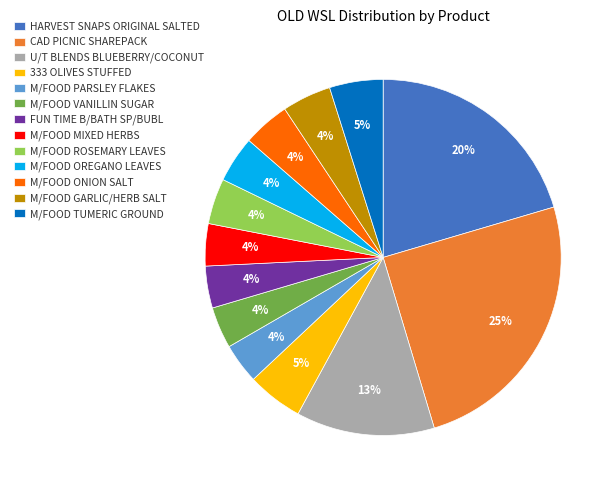

Is it true that M/FOOD TUMERIC GROUND is 19% of the pie?

False